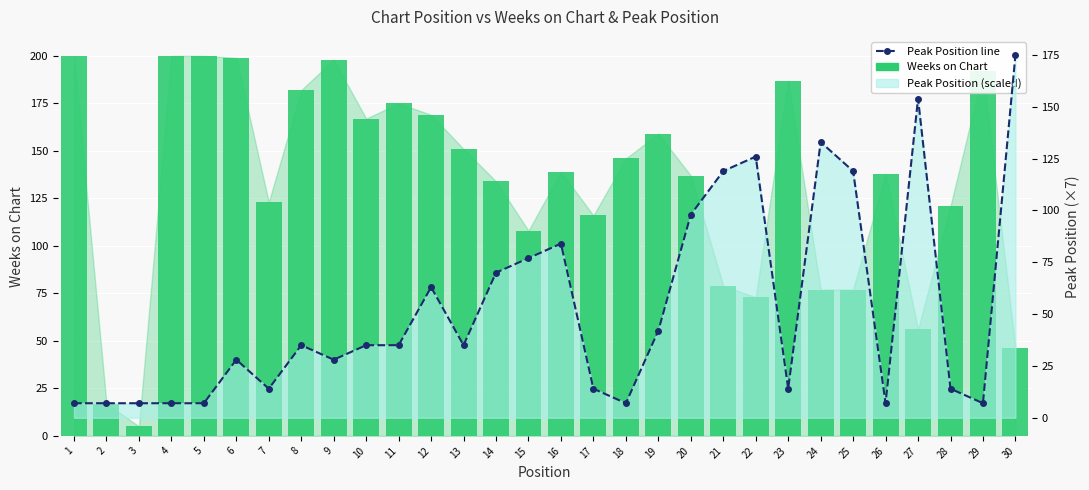

Which category has the lowest value in the Peak Position line series?

1